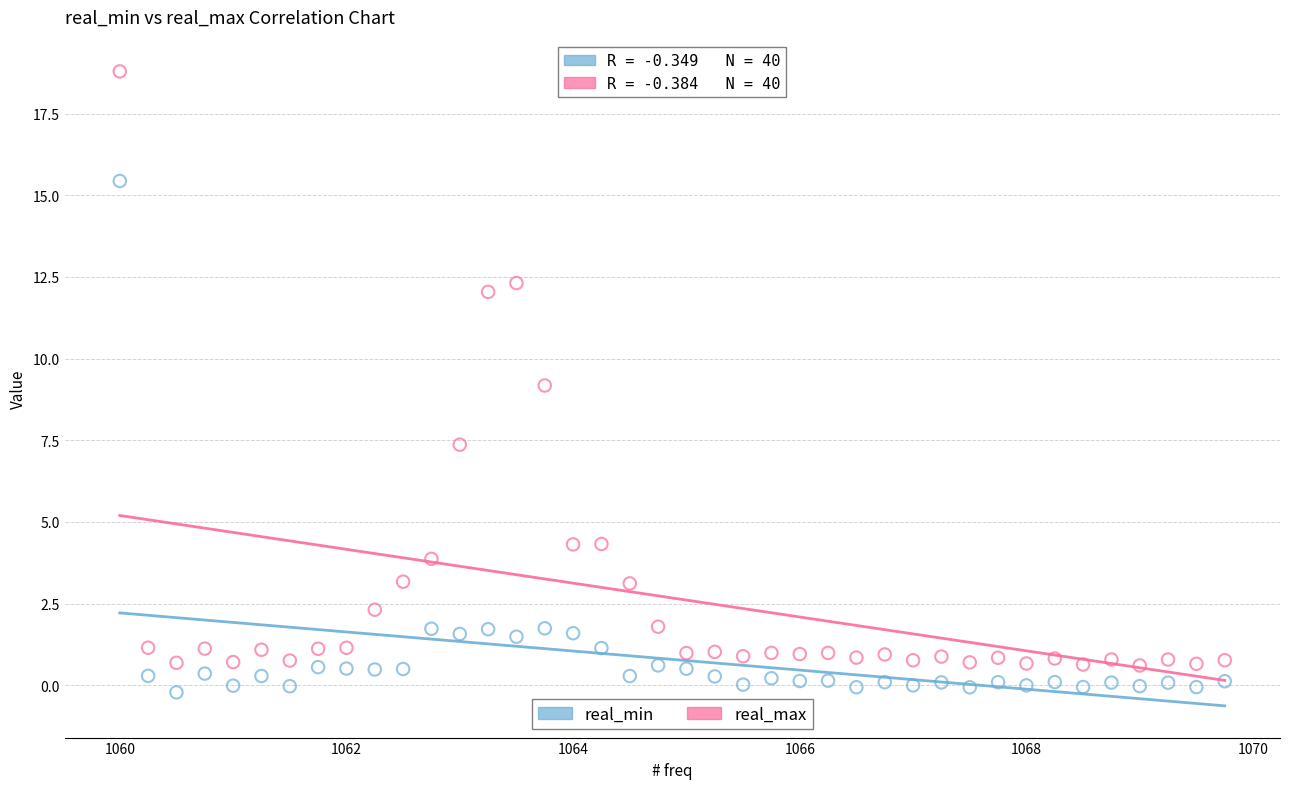

Which series contains the lowest Y value?

real_min